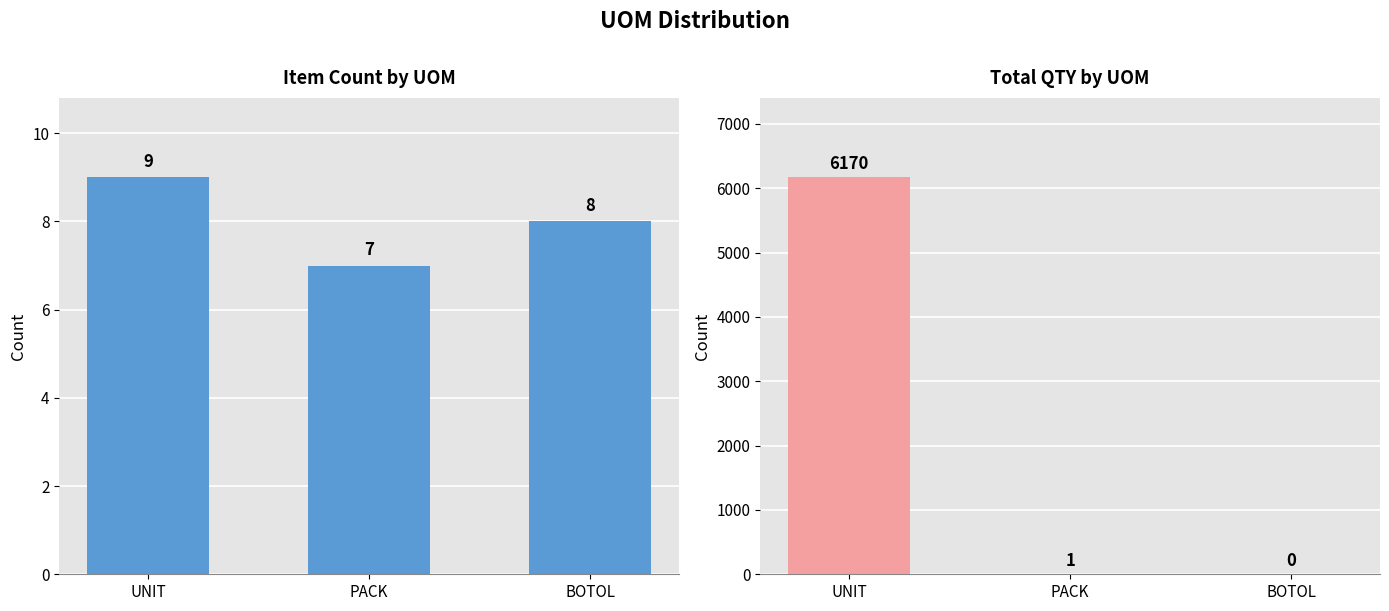

What is the highest value of the Total QTY series?

6170